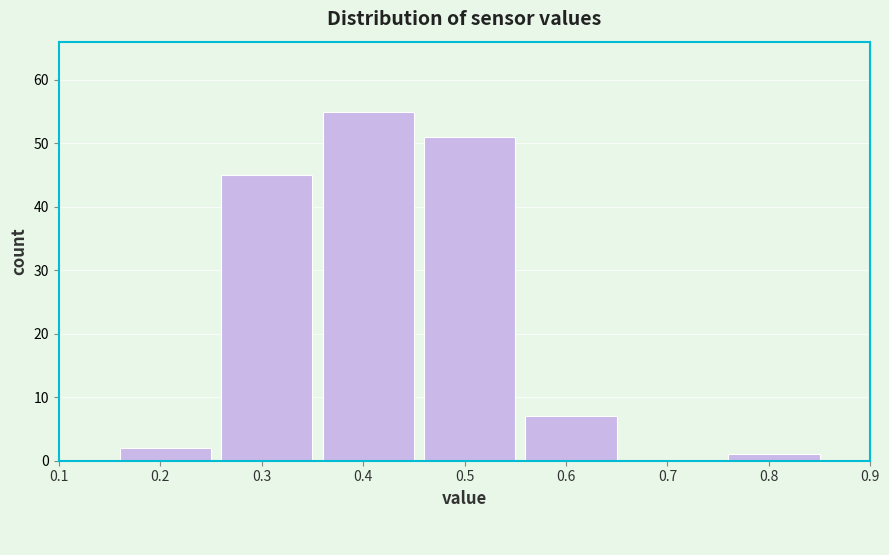

Reading left to right, what are all the values shown in this chart?

0.1=0	0.2=2	0.3=45	0.4=55	0.5=51	0.6=7	0.7=0	0.8=1